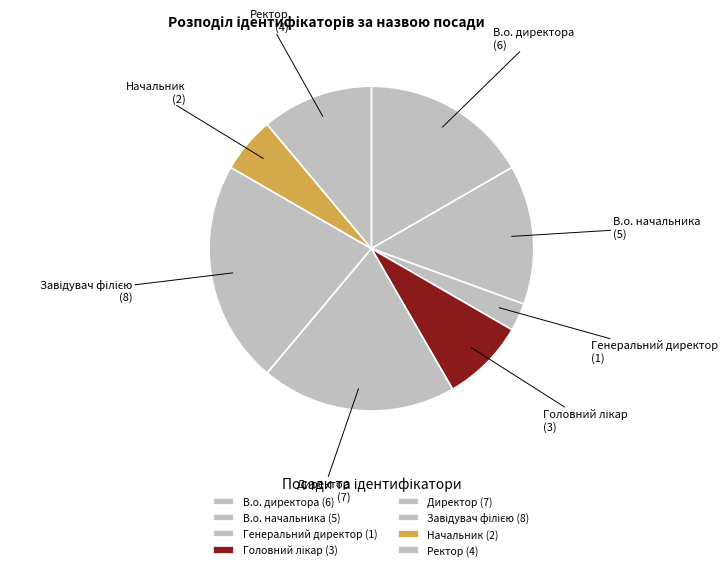

Is it true that Начальник is 6% of the pie?

True